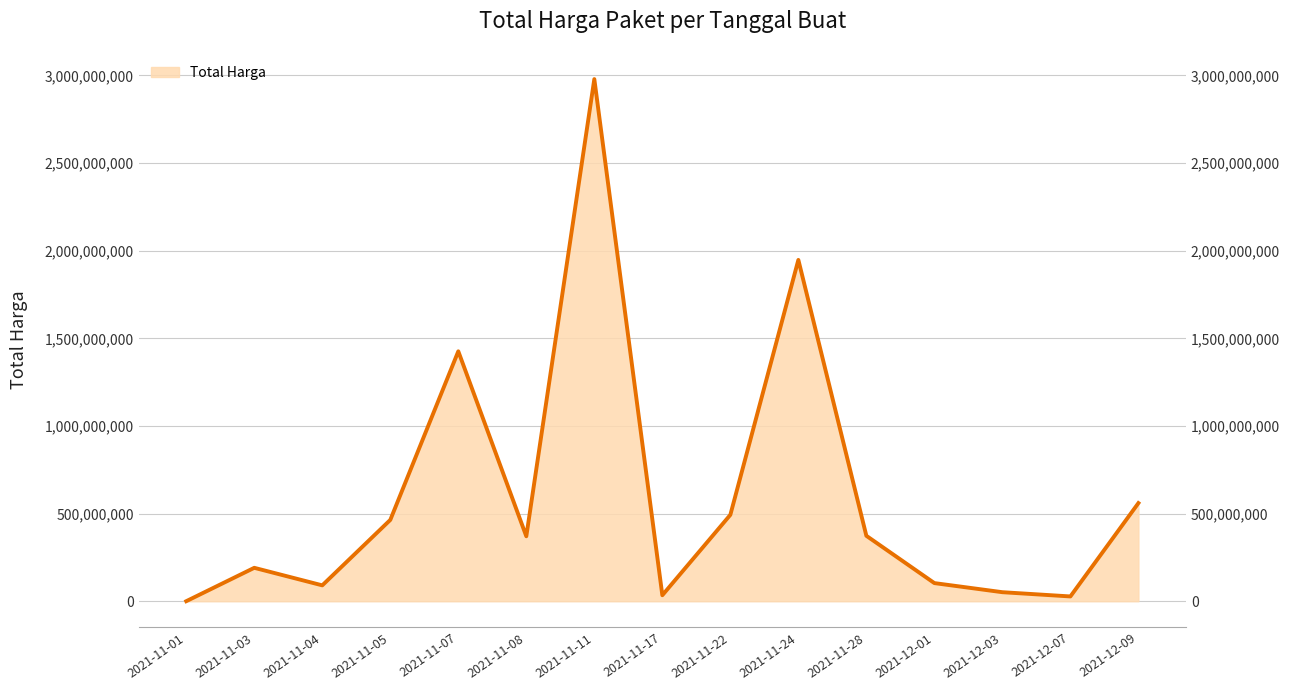

How many data points are above 370565800?

7